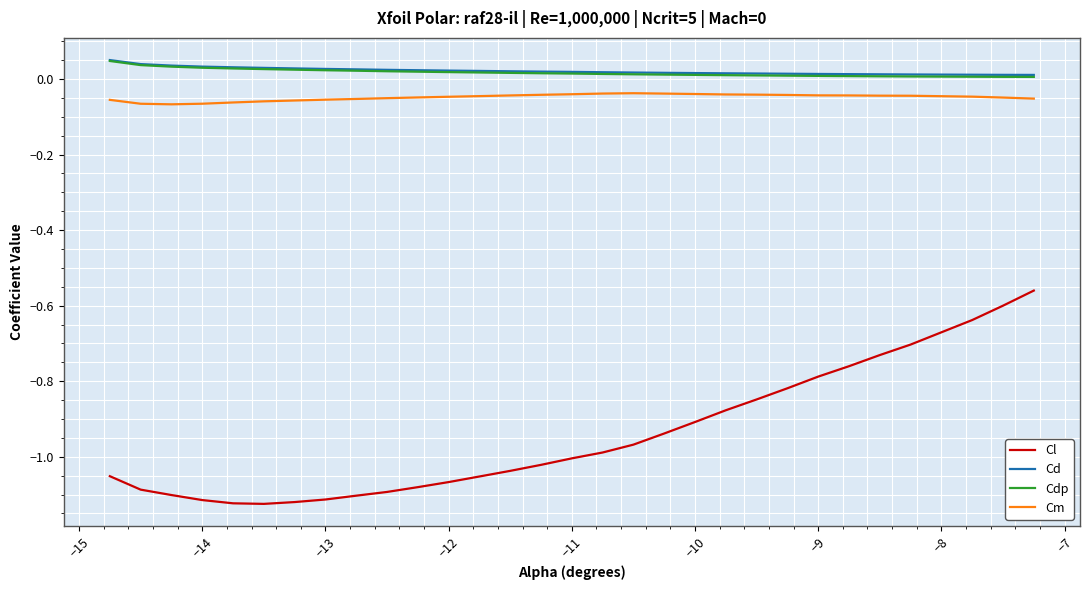

Which series has the largest range (max minus min)?

Cl